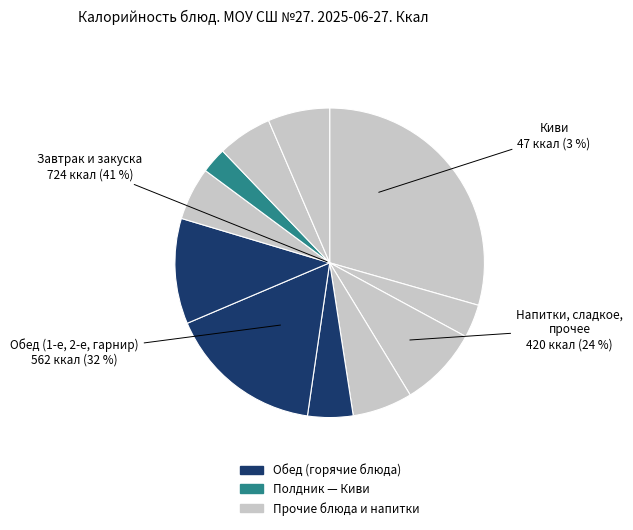

To the nearest percent, what is the difference between the Киви and Щи из свежей капусты slice percentages?

2%